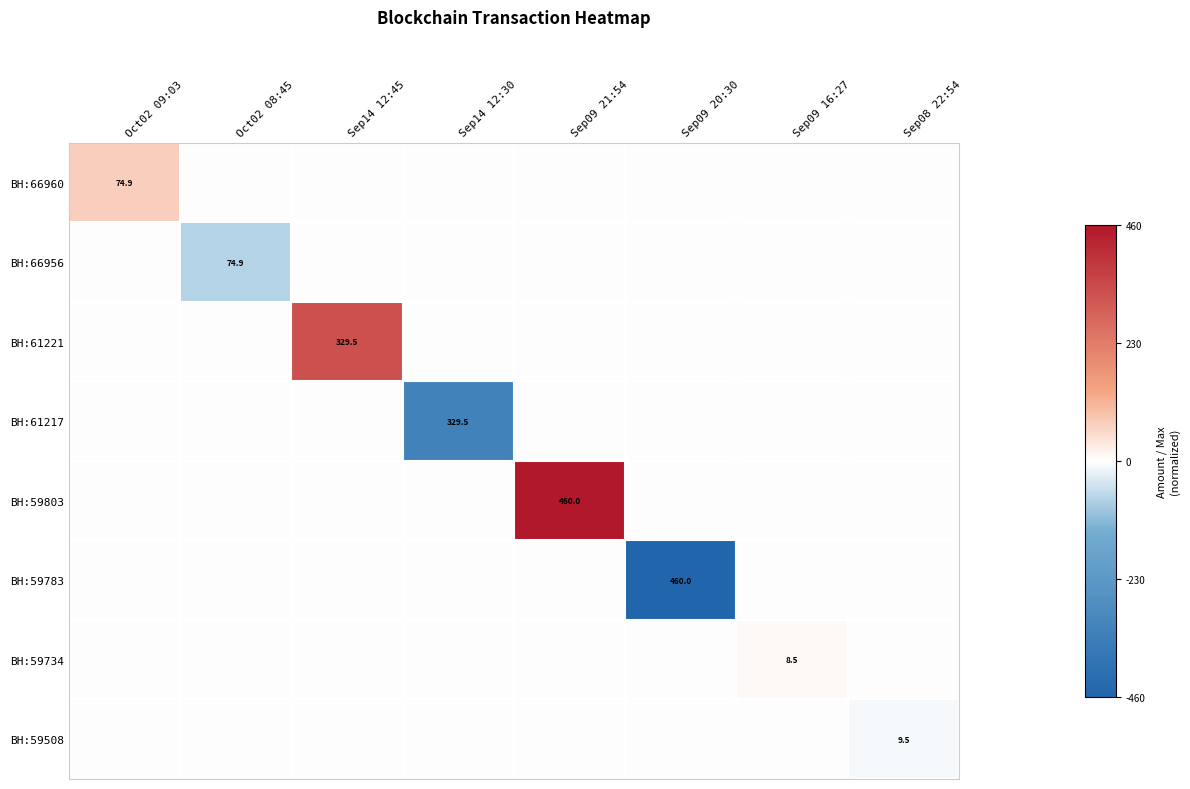

True or false: BH:66960 has a value of 106.7 at Oct02 09:03.

False